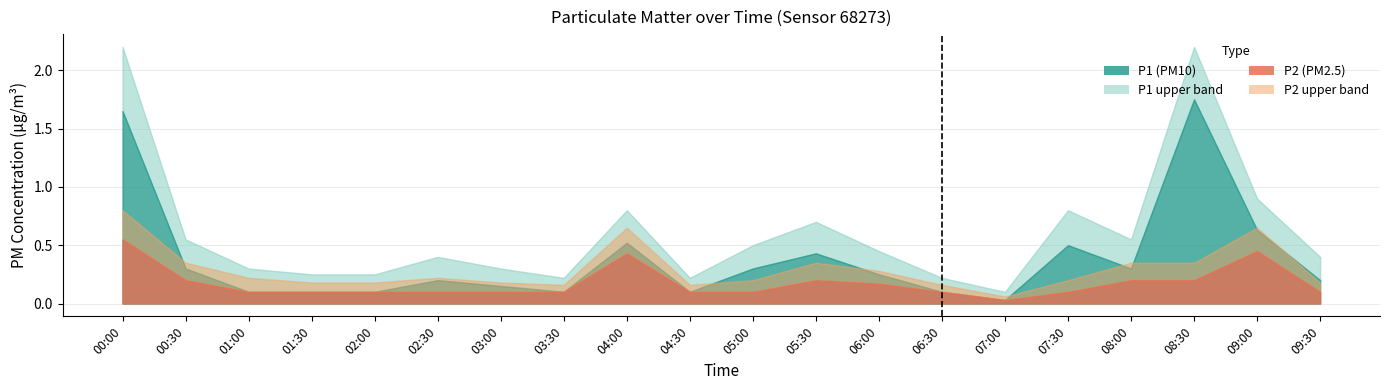

Where is P1 nearest to the value 0?

07:00